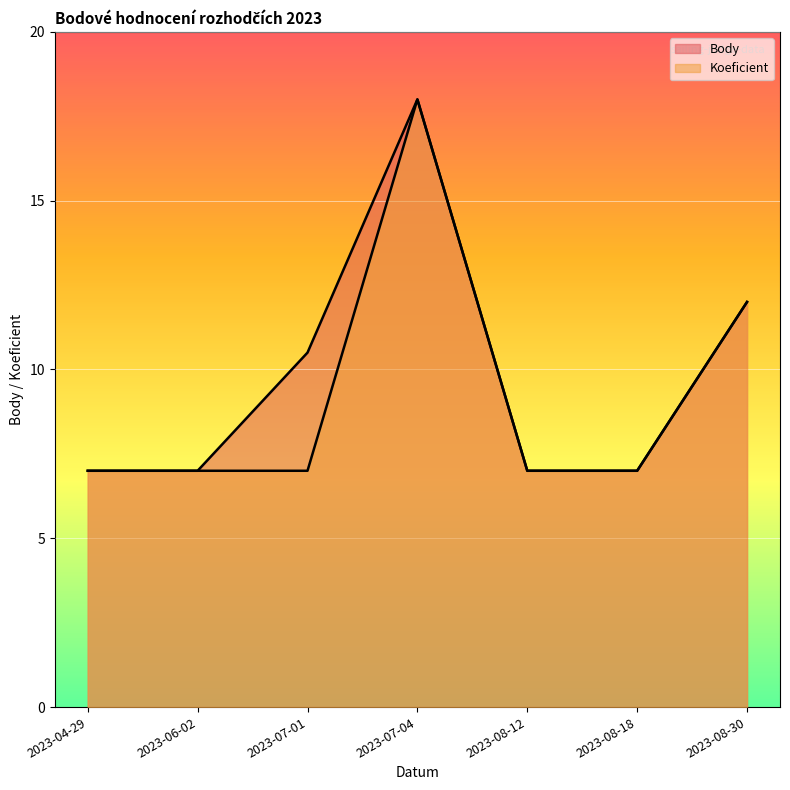

Rank the series at 2023-07-01 from highest to lowest value.

Body, Koeficient